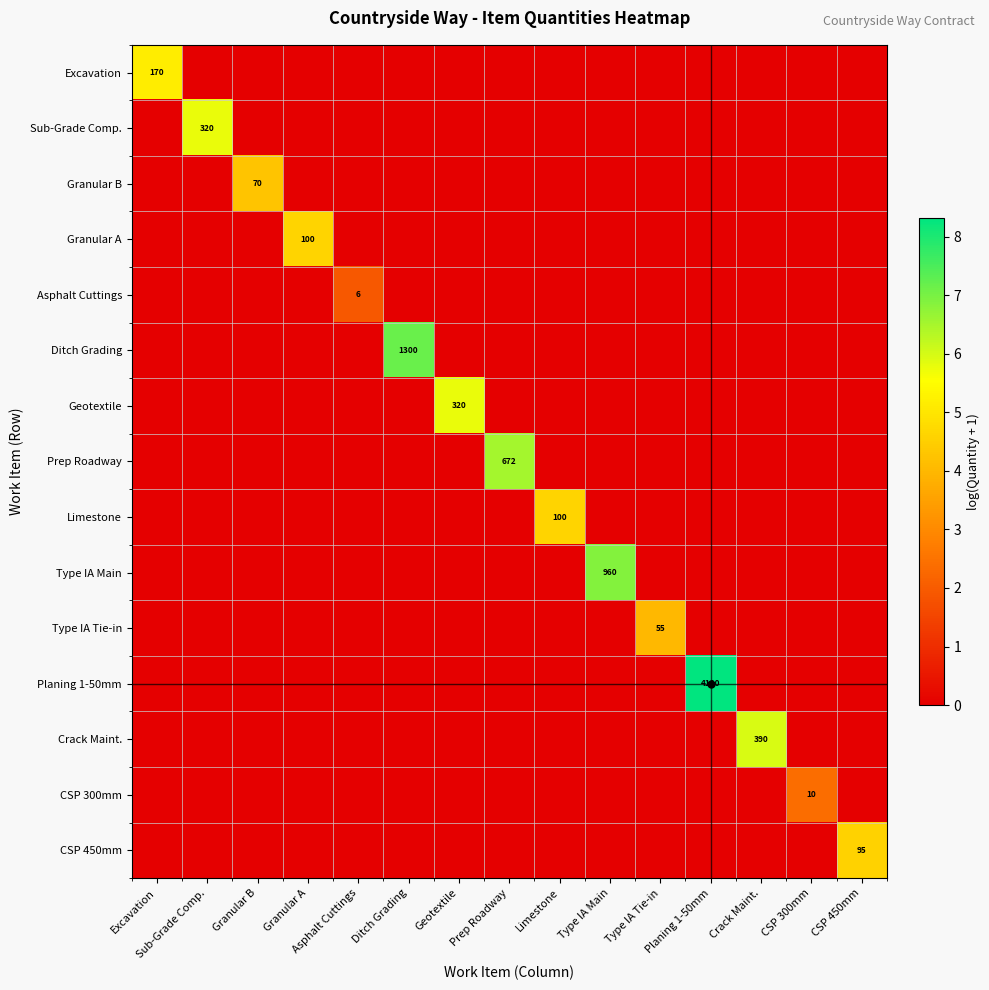

Where is Ditch Grading nearest to the value 3?

Excavation